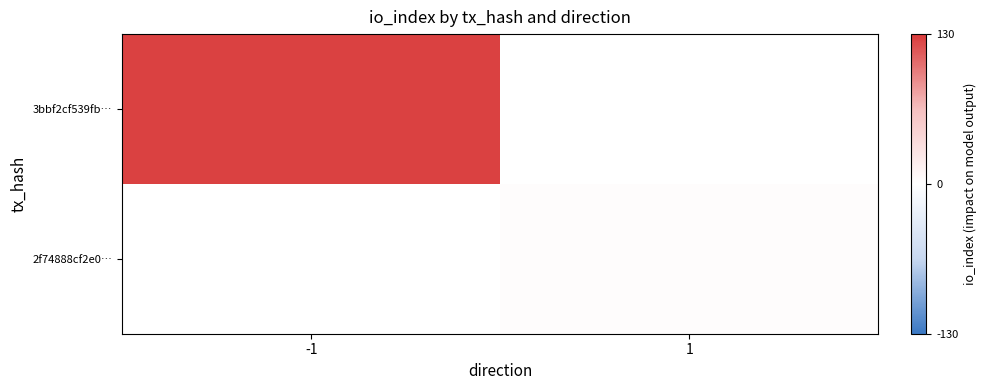

How many categories are shown in the chart?

2